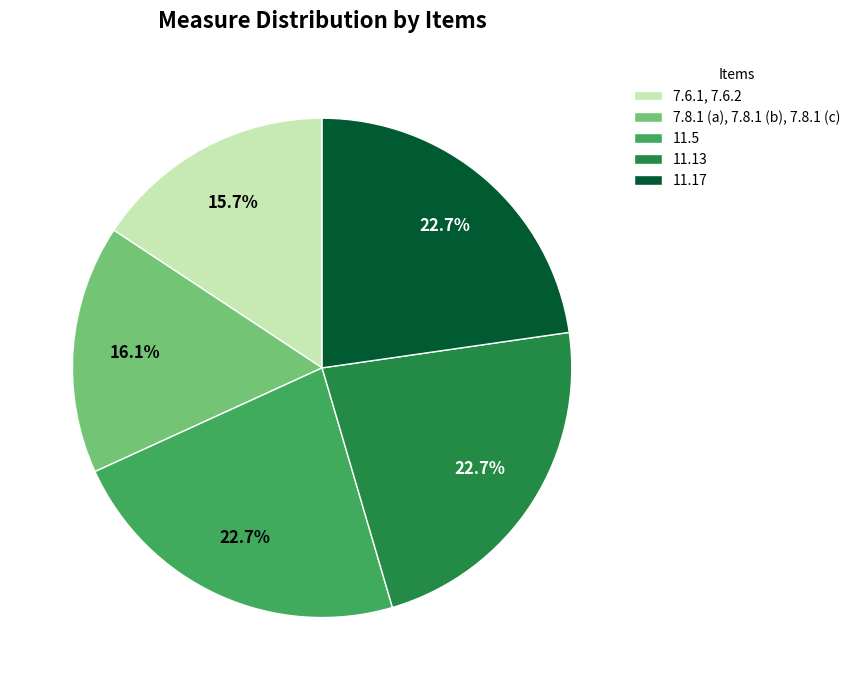

Is there a majority slice in this chart?

No